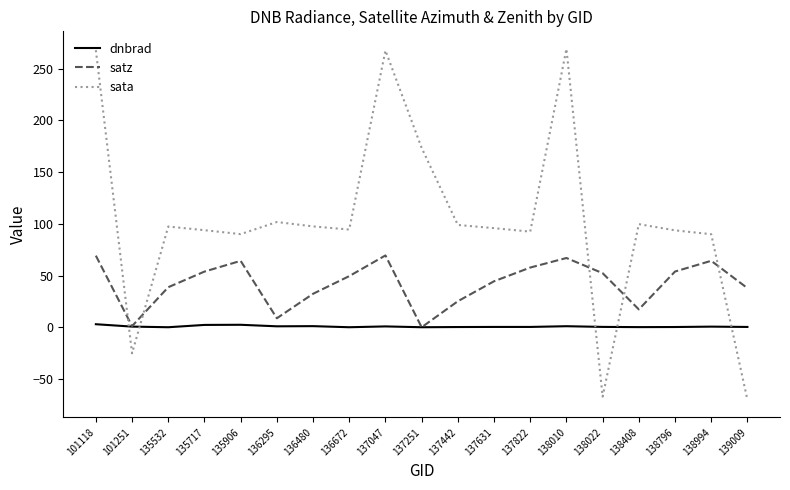

What is the minimum value for sata?

-70.0